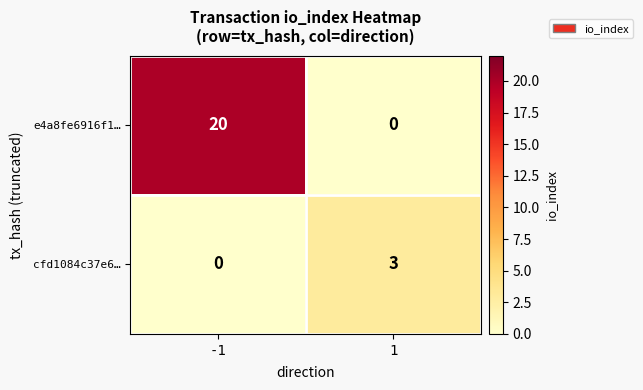

Which series has the largest total across all categories?

e4a8fe6916f1…